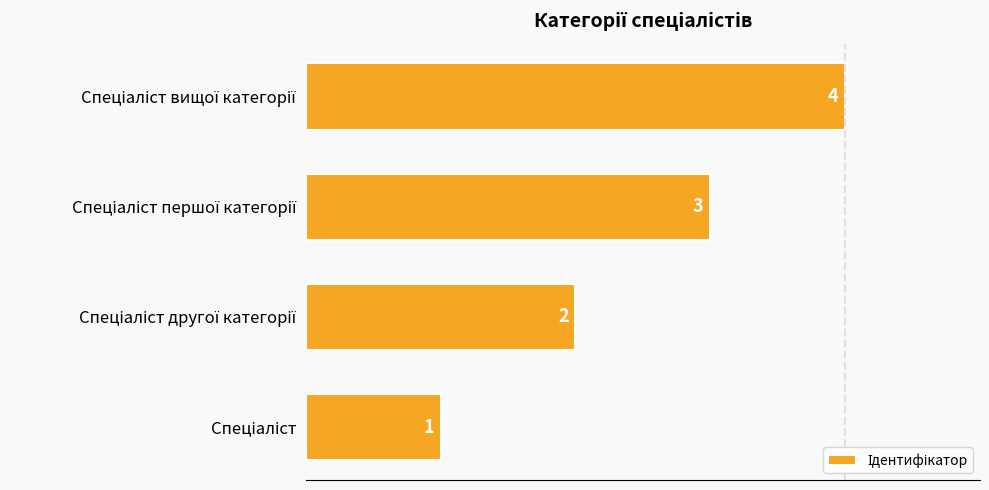

Count the values in the range 2 to 4.

3